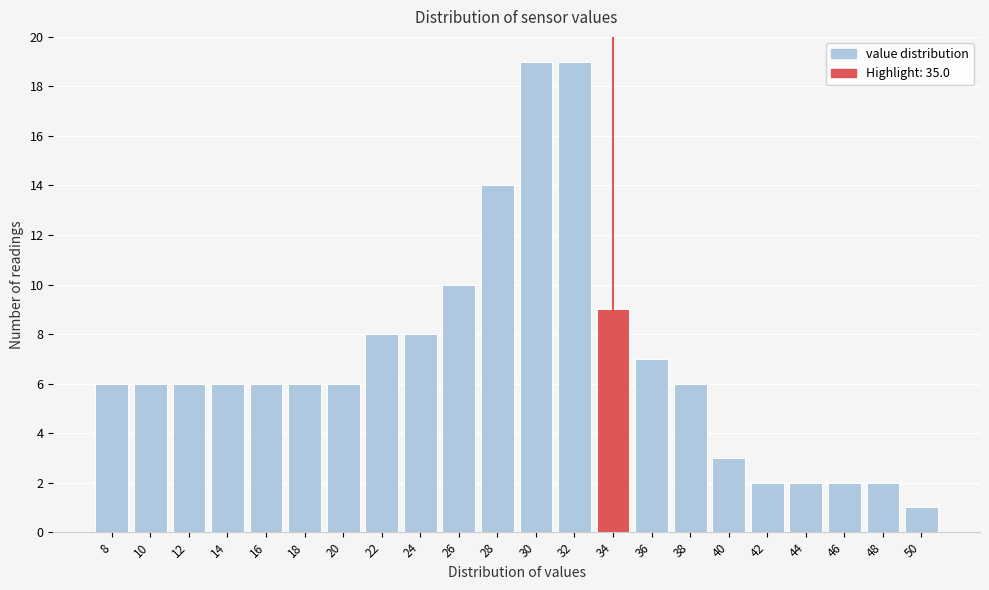

Reading left to right, extract all data points from this chart.

8=6	10=6	12=6	14=6	16=6	18=6	20=6	22=8	24=8	26=10	28=14	30=19	32=19	34=9	36=7	38=6	40=3	42=2	44=2	46=2	48=2	50=1